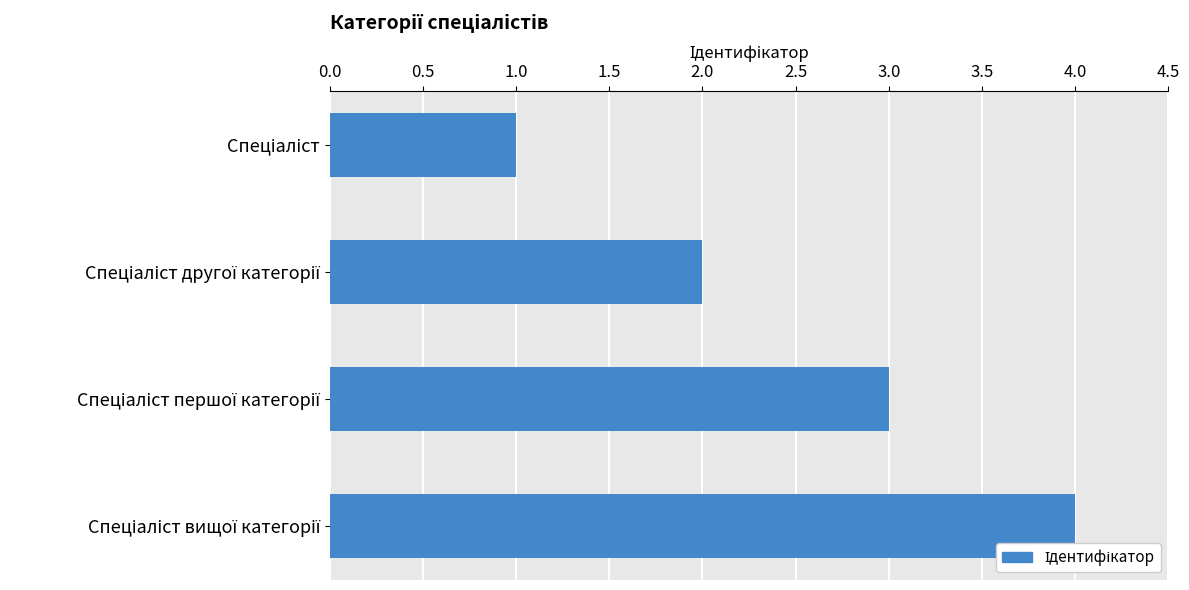

Count the values in the range 2 to 4.

3